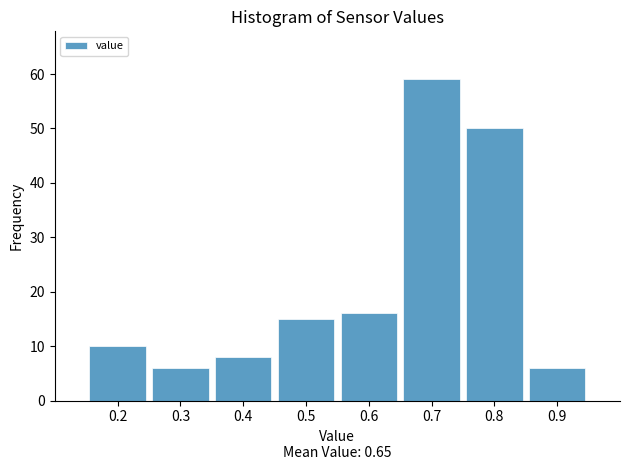

Reading left to right, list every bar in this chart as the range it spans on the x-axis followed by its height. The values are not printed on the chart, so give them approximately, as read against the axis.

0.15 to 0.25: 10
0.25 to 0.35: 6
0.35 to 0.45: 8
0.45 to 0.55: 15
0.55 to 0.65: 16
0.65 to 0.75: 59
0.75 to 0.85: 50
0.85 to 0.95: 6